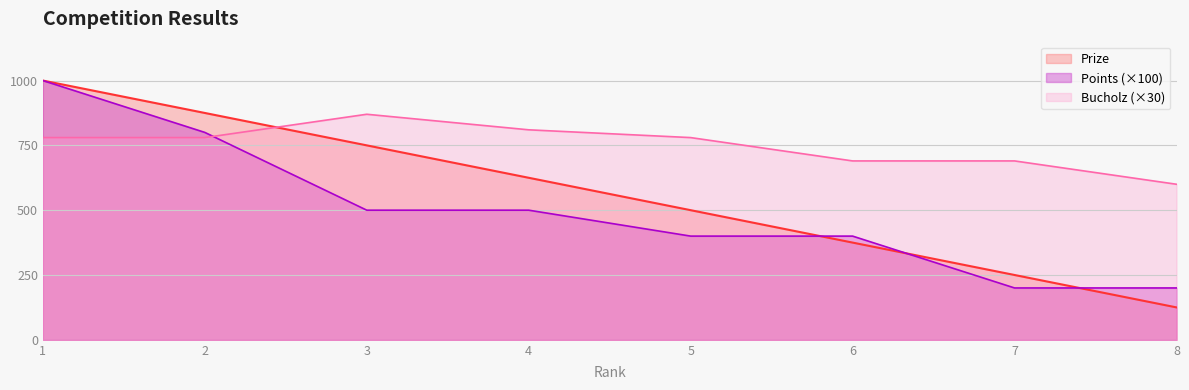

List the labels in order of Prize value, largest first.

1, 2, 3, 4, 5, 6, 7, 8